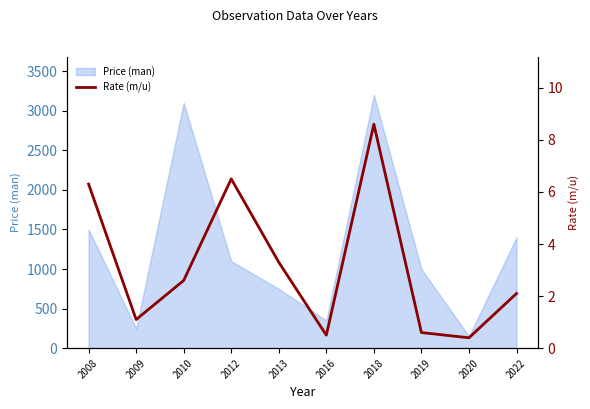

The value at 2022 is 3.5. True or false?

False